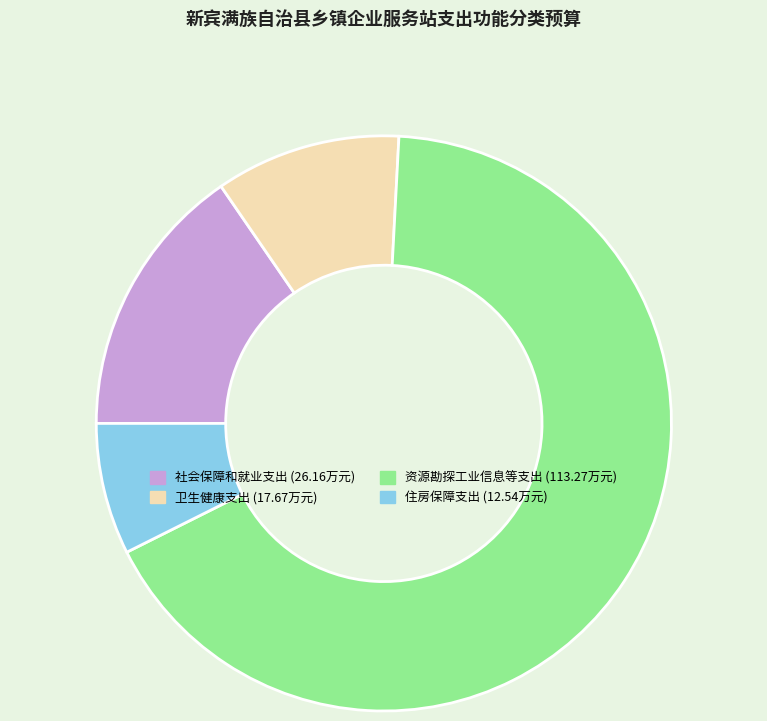

Count the number of slices in the pie.

4